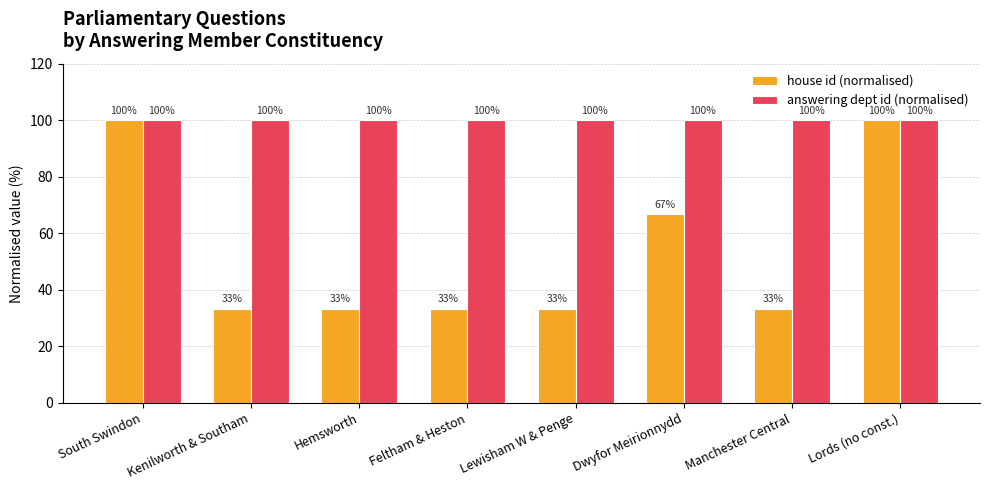

Is it true that house id (normalised) equals 100.0 at Lords (no const.)?

True